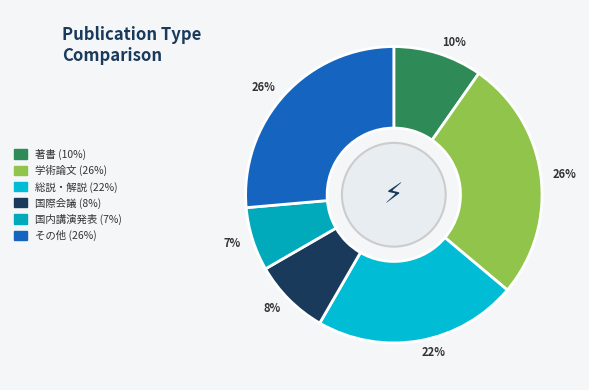

Count the number of slices in the pie.

6